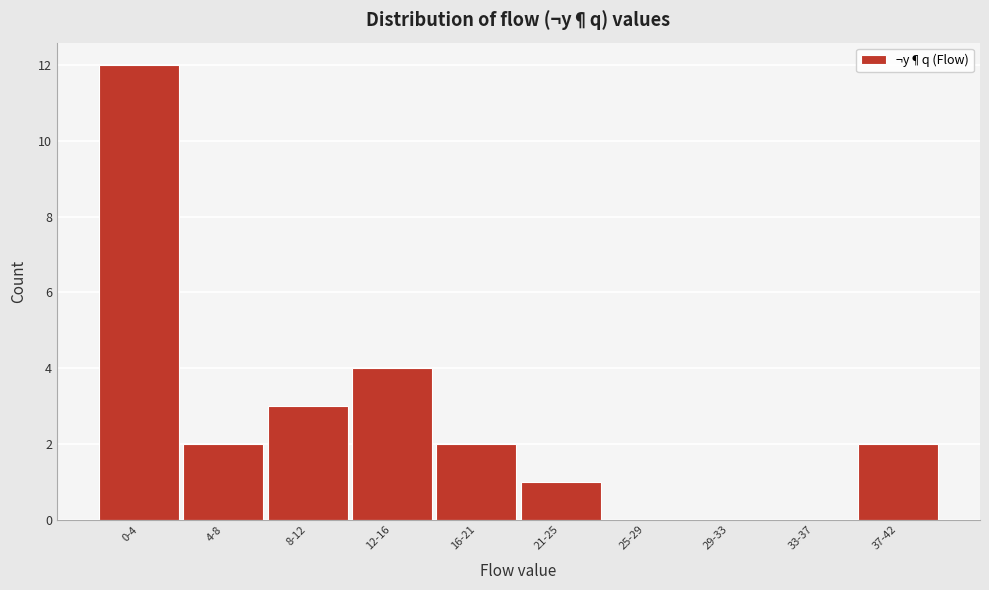

Reading right to left, transcribe all the data shown in this chart.

37-42=2	33-37=0	29-33=0	25-29=0	21-25=1	16-21=2	12-16=4	8-12=3	4-8=2	0-4=12